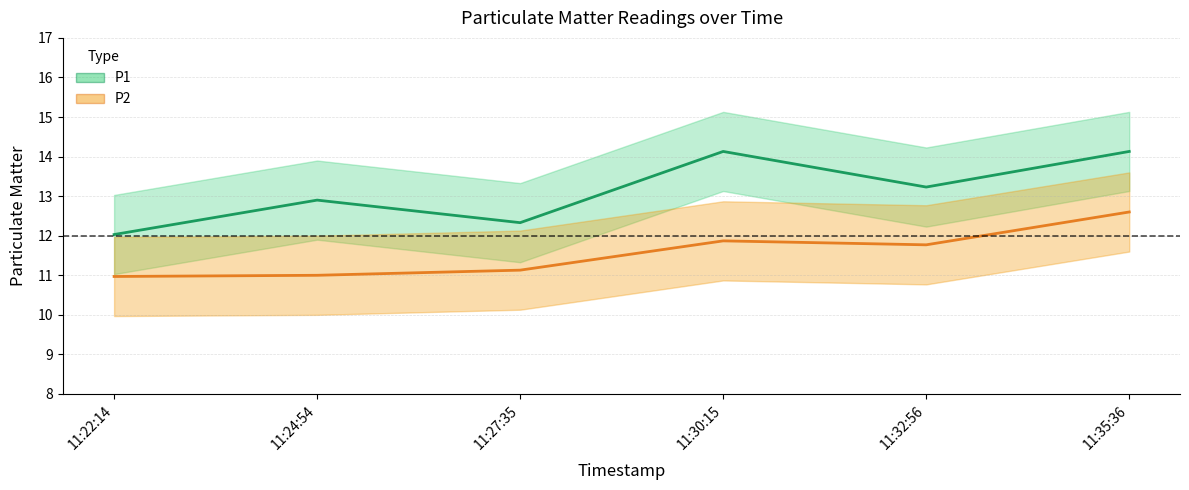

What is the minimum value shown in the chart?

11.0